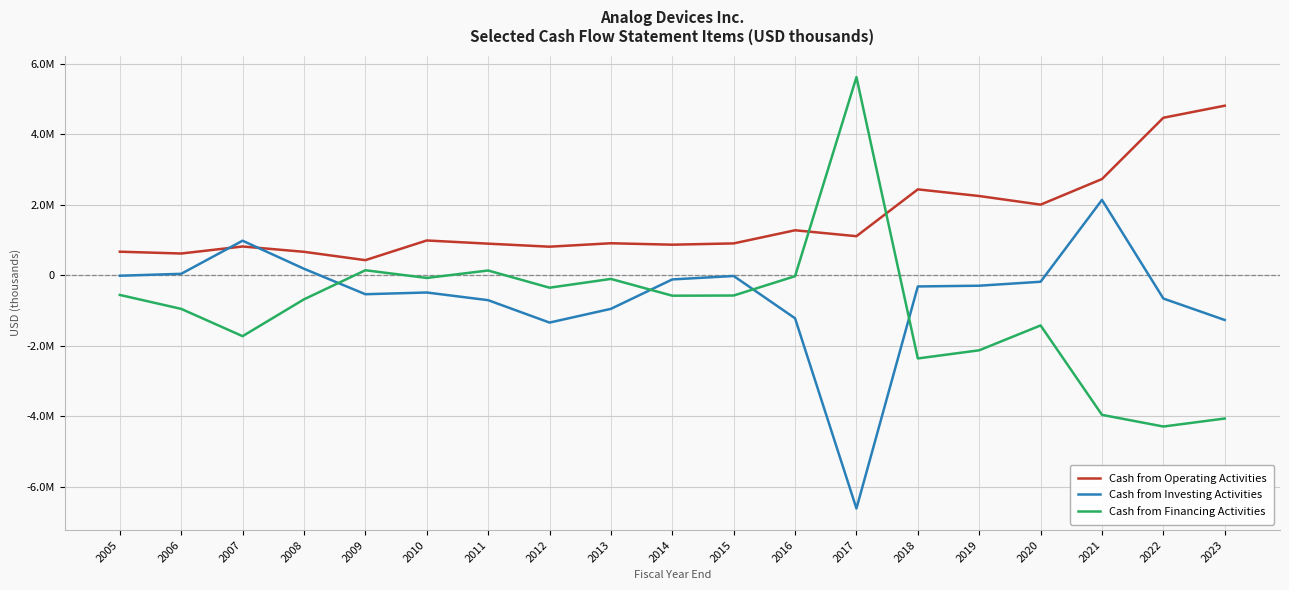

At 2023, list the series in order from smallest to largest.

Cash from Financing Activities, Cash from Investing Activities, Cash from Operating Activities